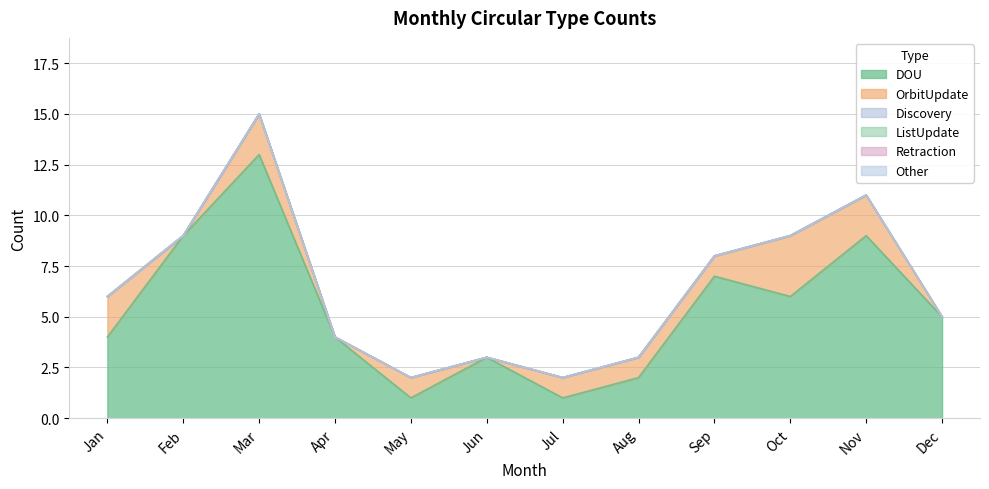

At which category does the chart reach its minimum across all series?

Feb